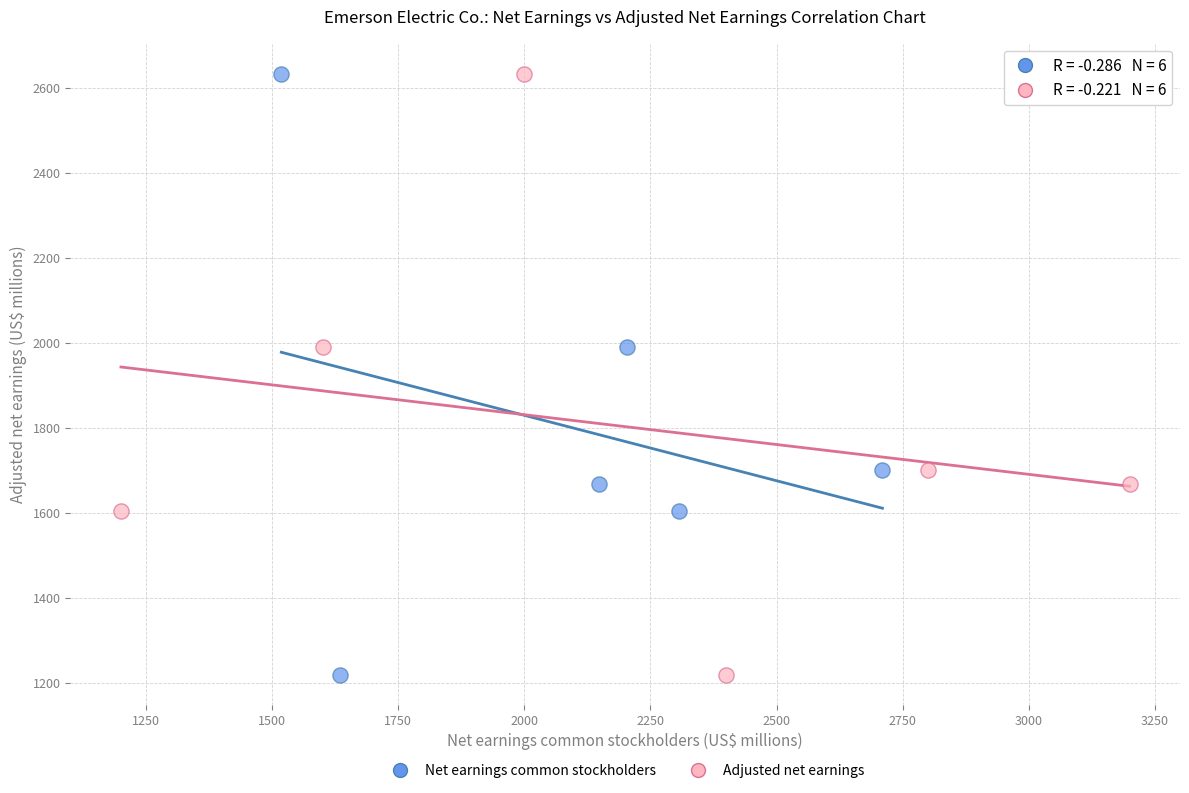

What are all the series names shown in the legend?

Net earnings common stockholders, Adjusted net earnings